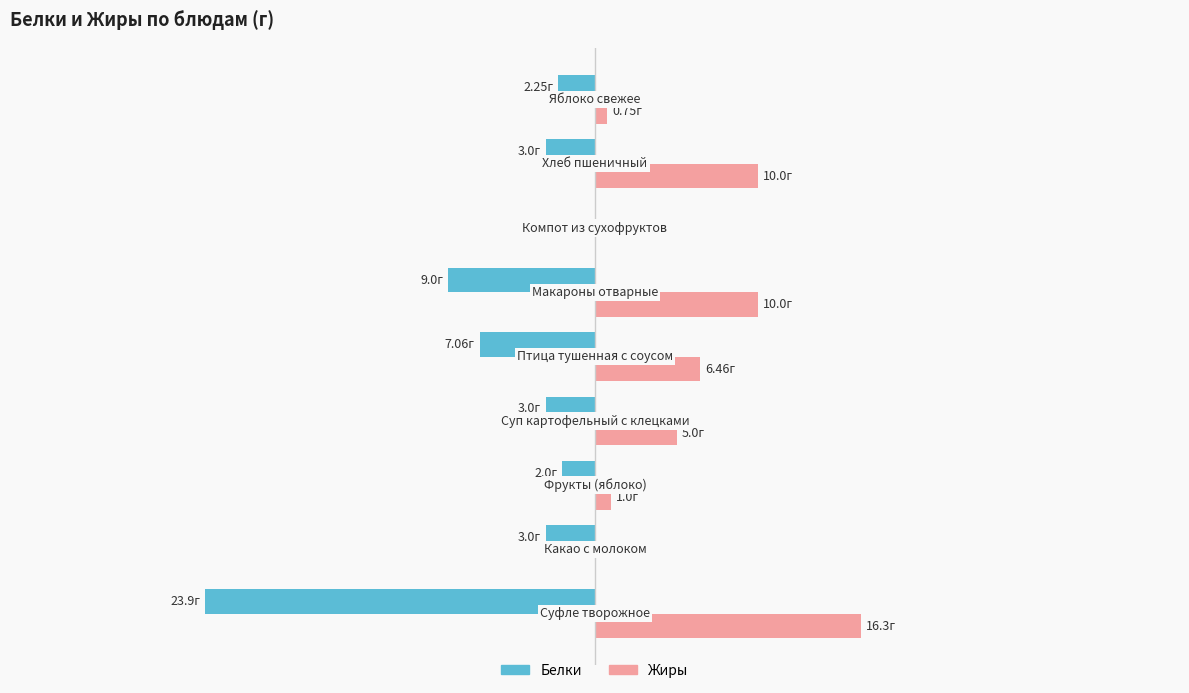

What is the average value of the Жиры series?

5.5